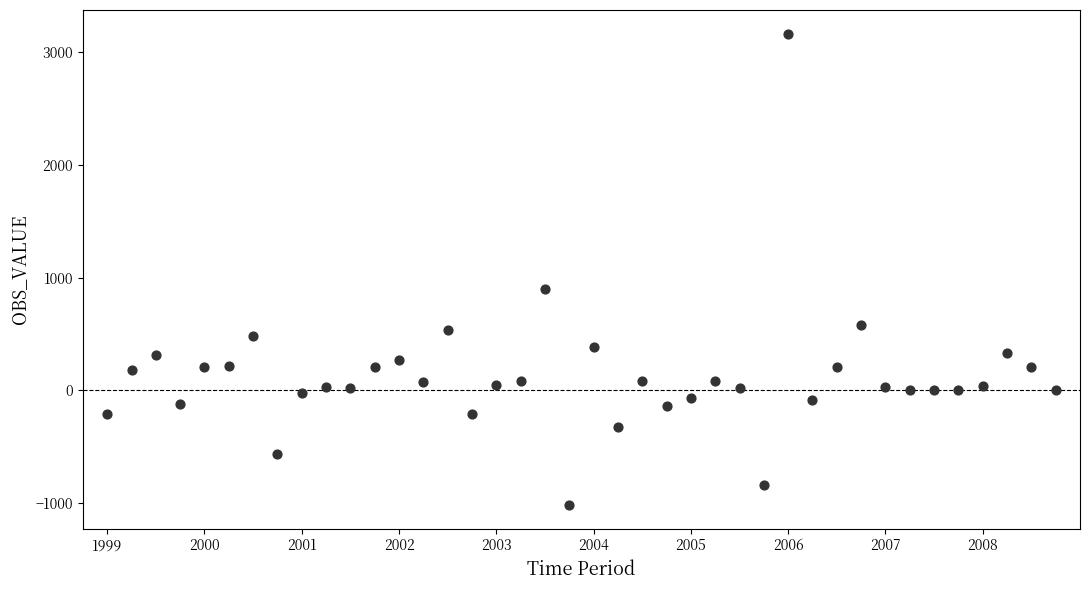

What is the range of Y values (max minus min)?

4184